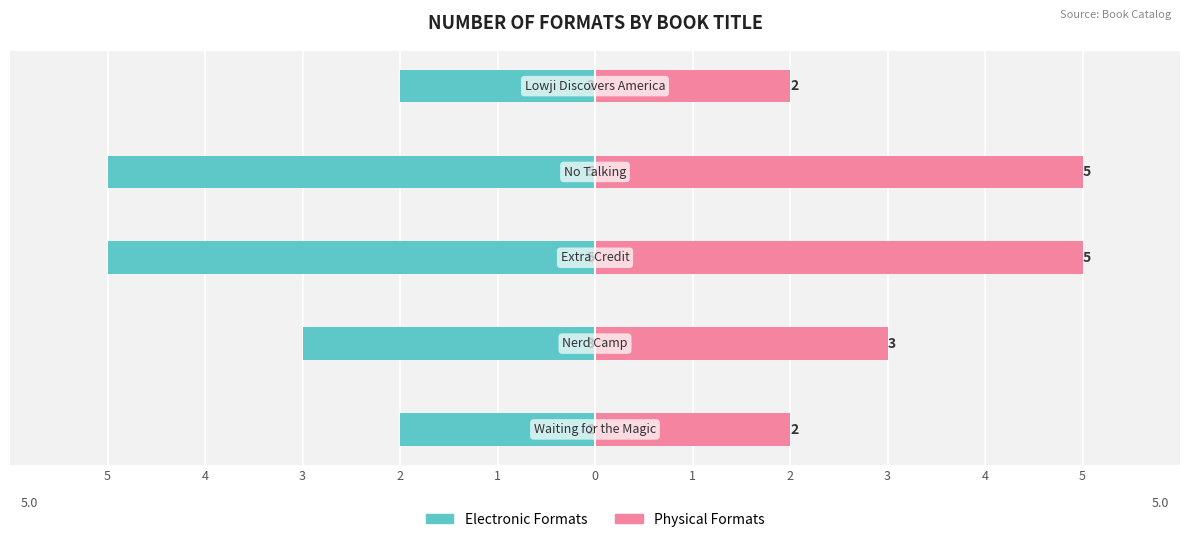

Is the value of Electronic Formats at 3 greater than the value of Physical Formats at 4?

No